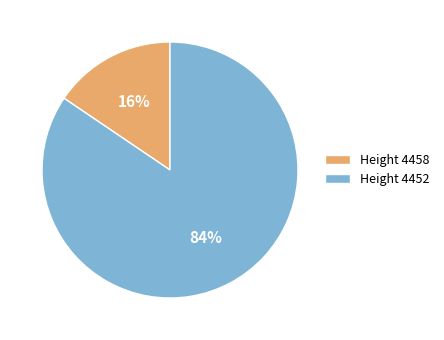

To the nearest percent, what percentage of the pie is Height 4452?

84%